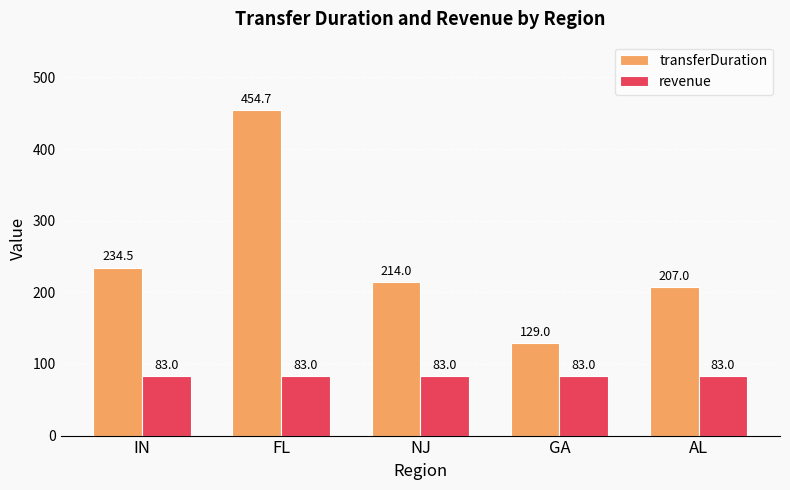

Reading left to right, what are all the values shown in this chart?

transferDuration: IN=234.5	FL=454.7	NJ=214.0	GA=129.0	AL=207.0
revenue: IN=83.0	FL=83.0	NJ=83.0	GA=83.0	AL=83.0